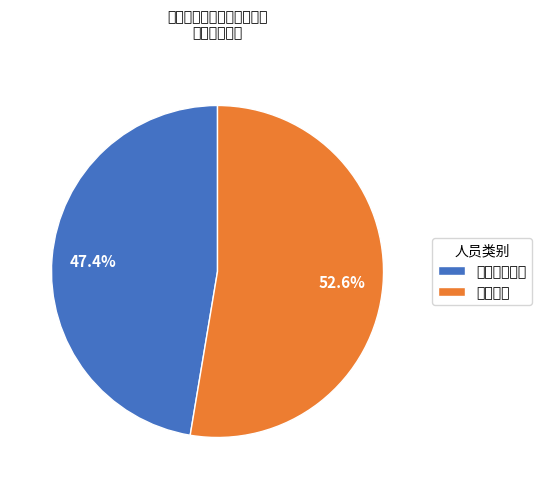

How many segments does this pie chart have?

2